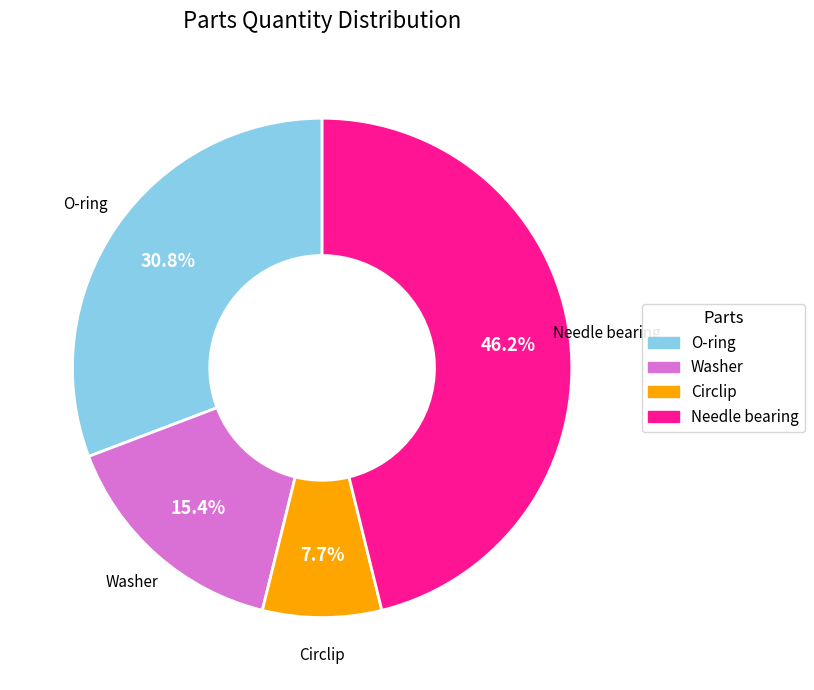

Is there a majority slice in this chart?

No